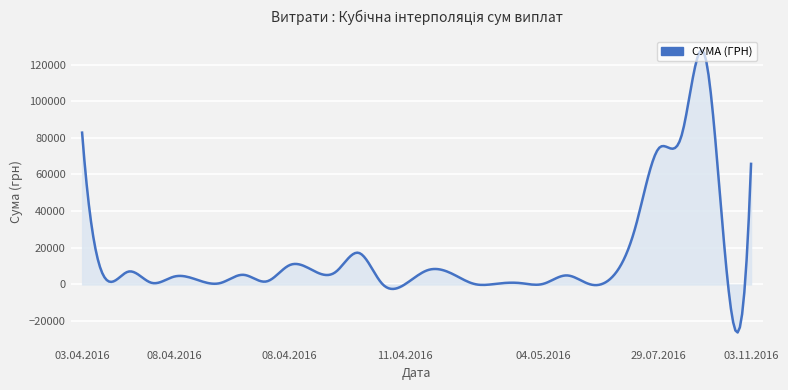

What is the minimum value shown in the chart?

-26178.0